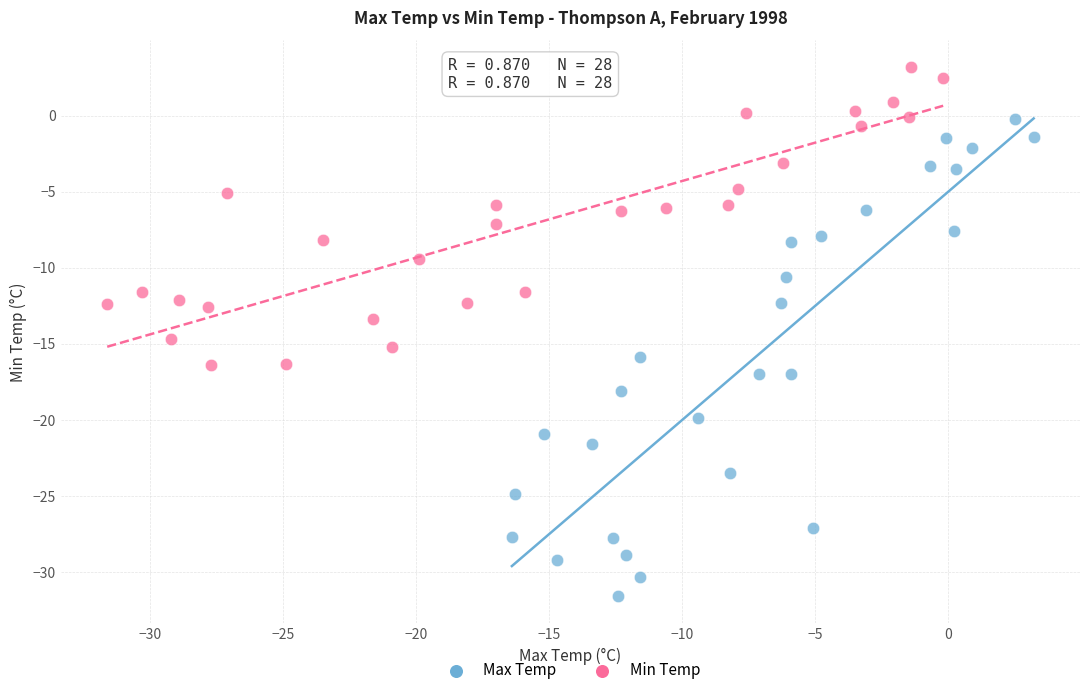

Which series reaches the maximum Y coordinate?

Min Temp